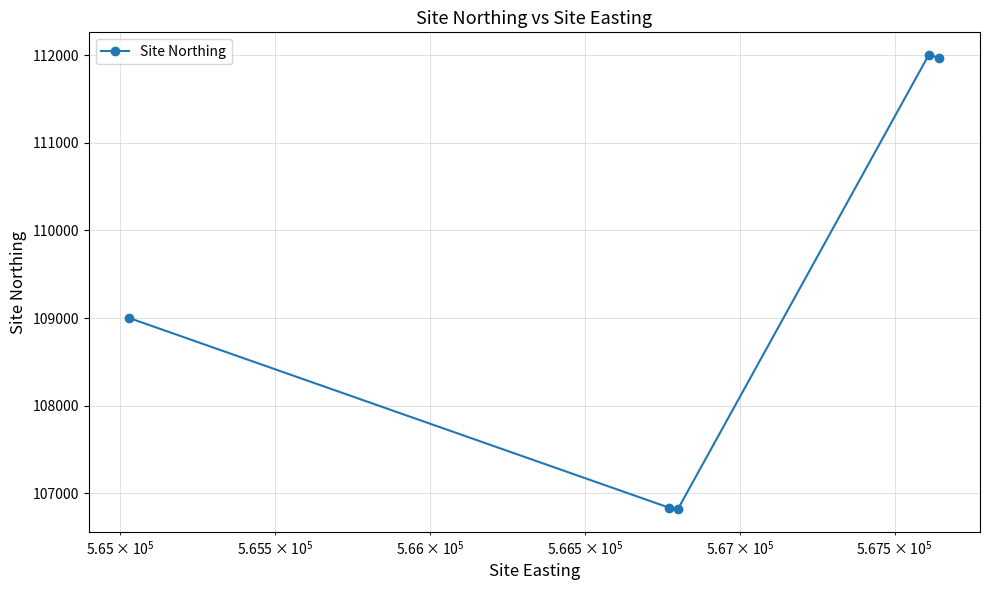

True or false: the data has more than 2 interior local peaks.

False